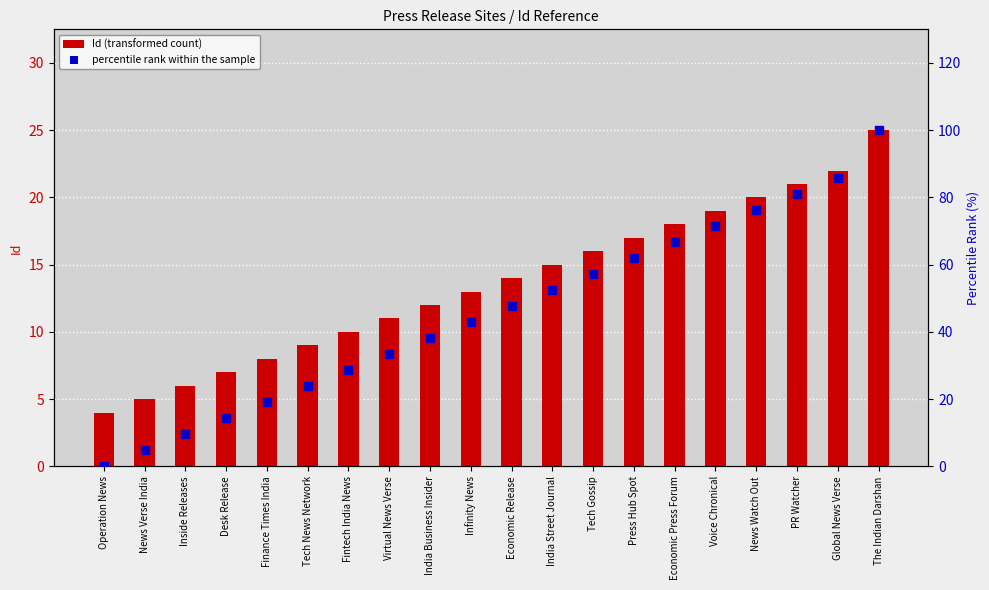

Is the value of Id (transformed count) at Press Hub Spot greater than the value of percentile rank within the sample at PR Watcher?

No